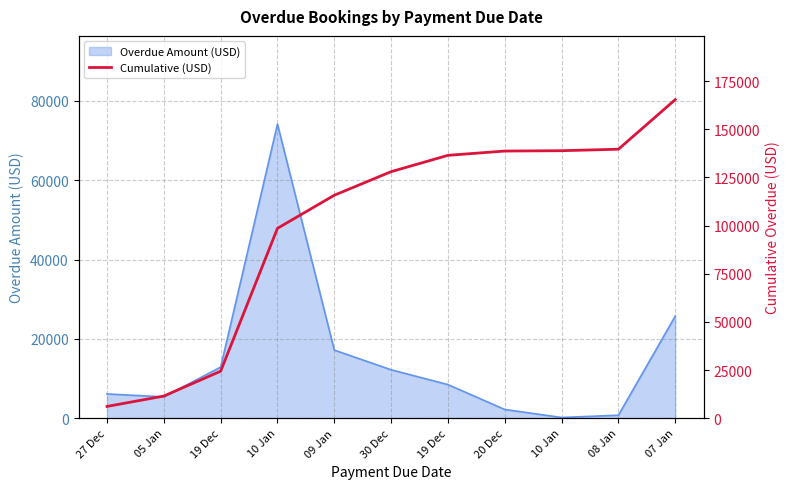

How many lines are shown in the chart?

1